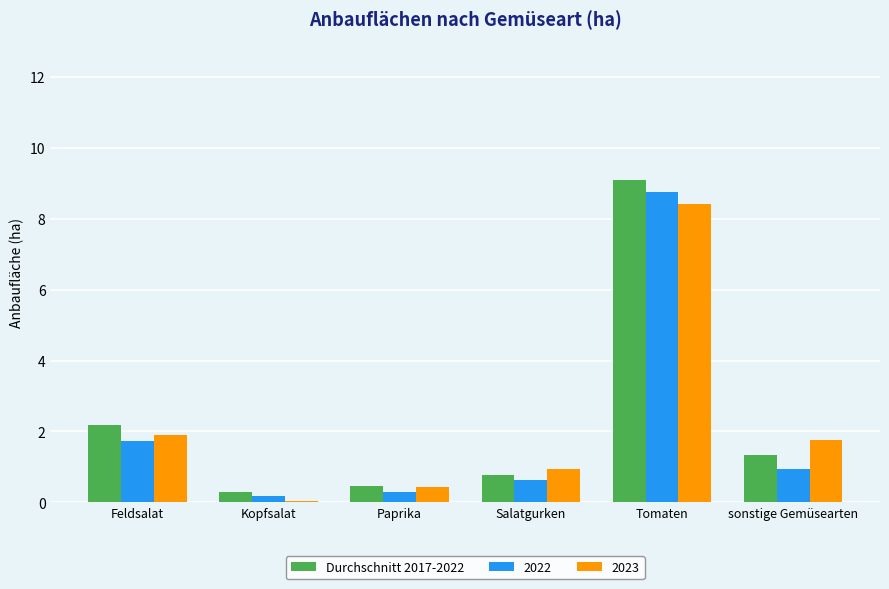

What is the label of the 6th bar from the right?

Feldsalat